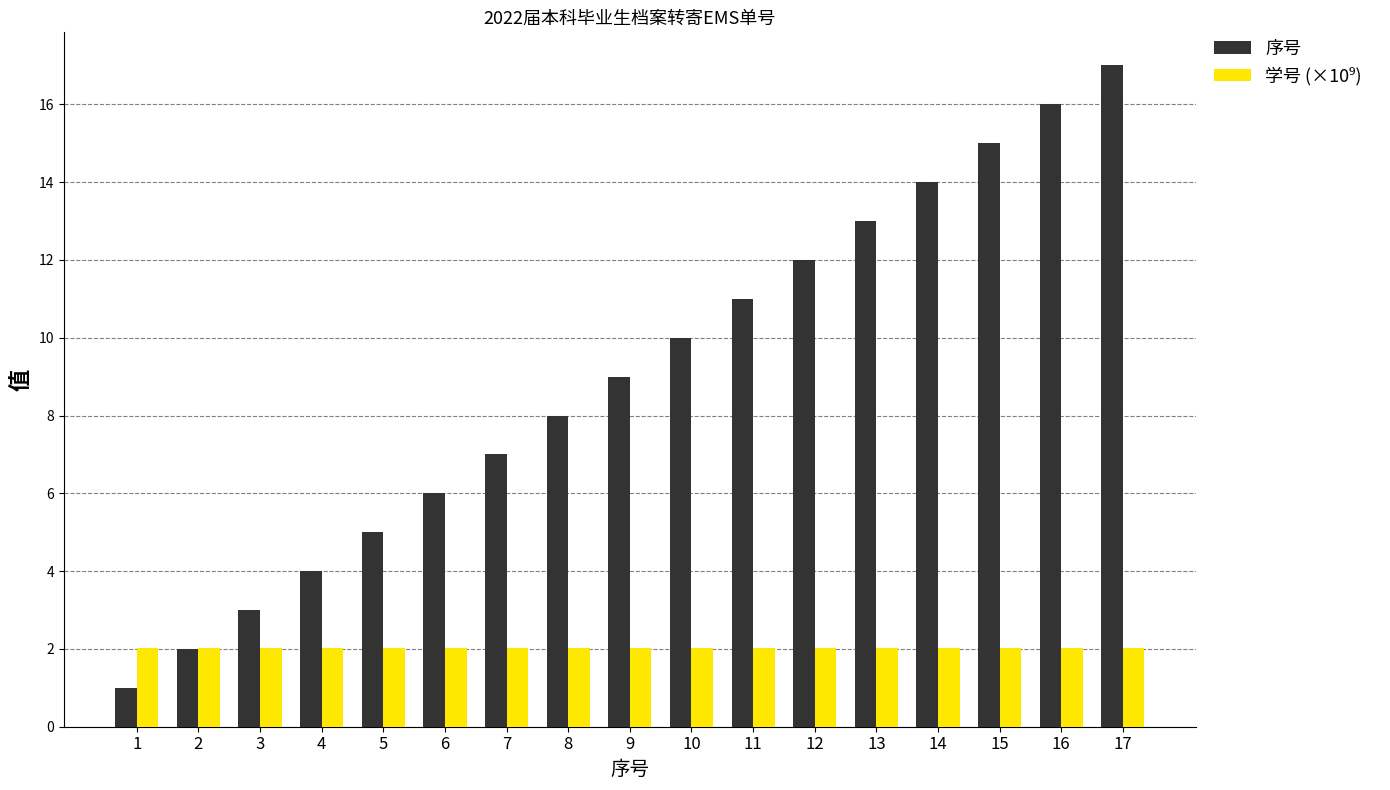

How many data points does each series have?

17